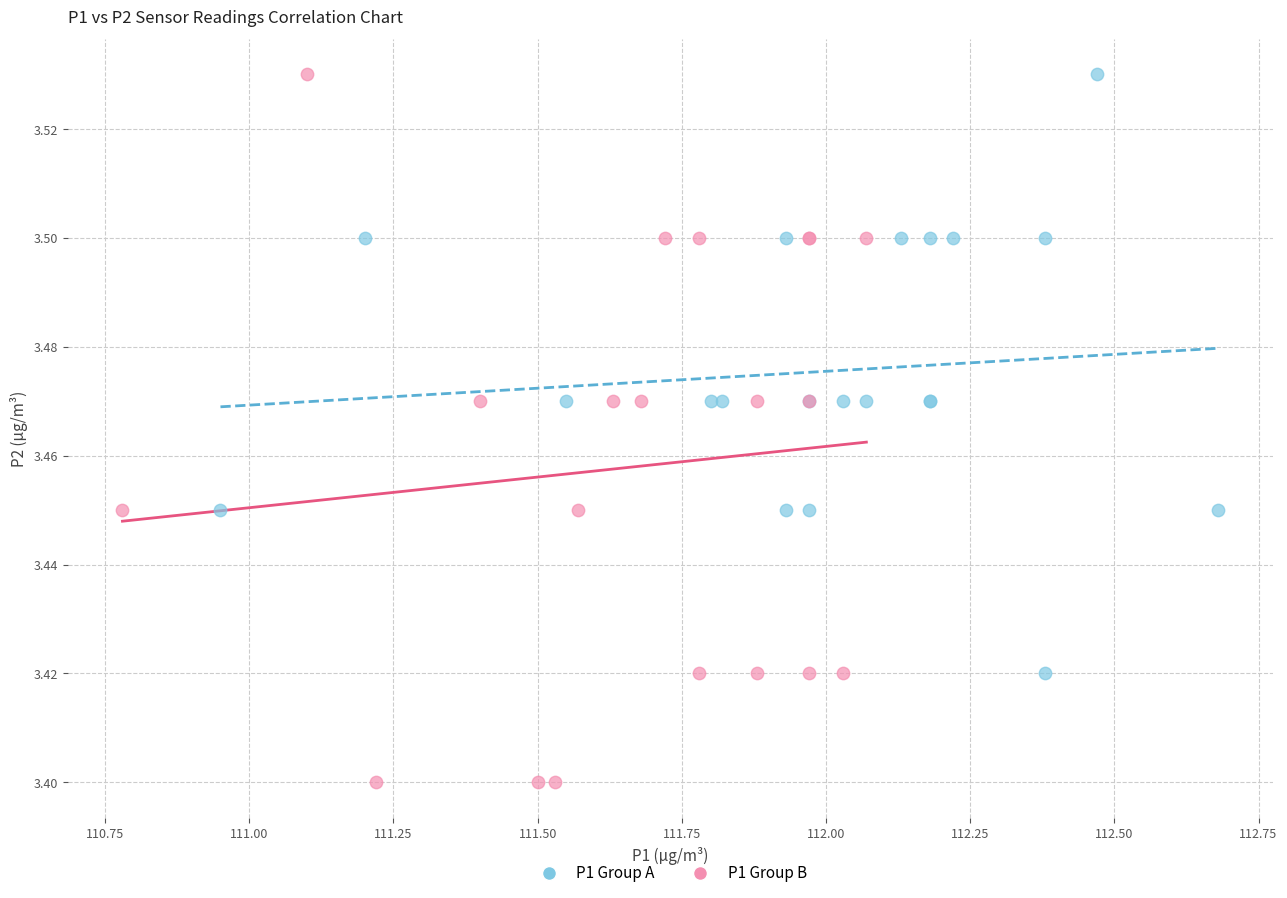

Which series reaches the minimum Y coordinate?

P1 Group B